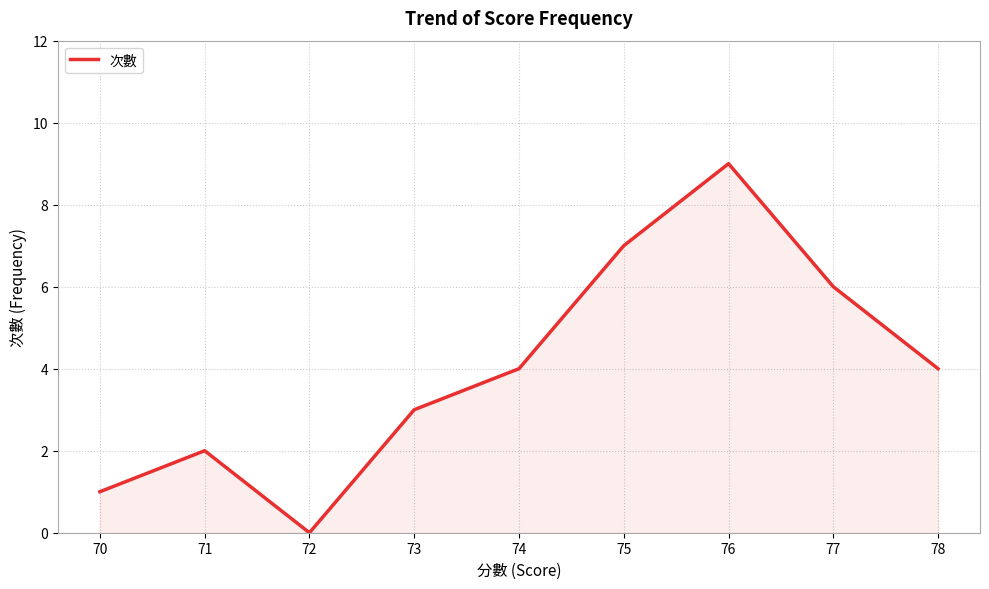

Which has a higher value, 72 or 71?

71